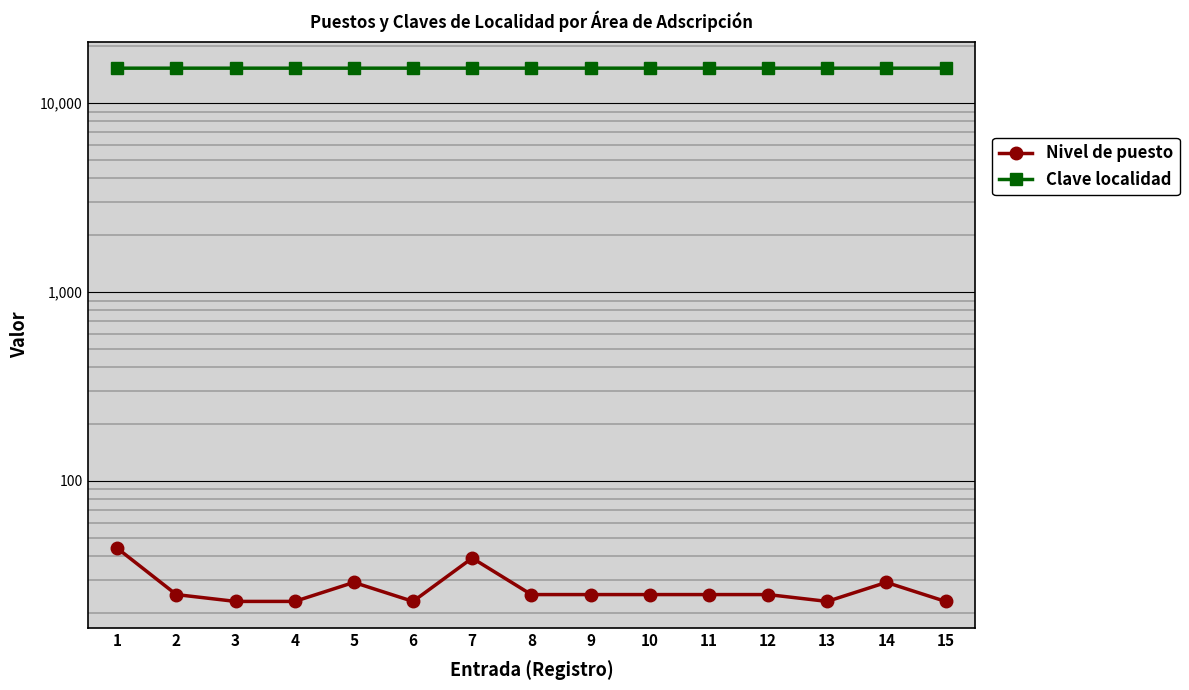

Reading left to right, list all the values displayed in this chart.

Nivel de puesto: 1=44	2=25	3=23	4=23	5=29	6=23	7=39	8=25	9=25	10=25	11=25	12=25	13=23	14=29	15=23
Clave localidad: 1=15290	2=15290	3=15290	4=15290	5=15290	6=15290	7=15290	8=15290	9=15291	10=15290	11=15290	12=15290	13=15290	14=15290	15=15290